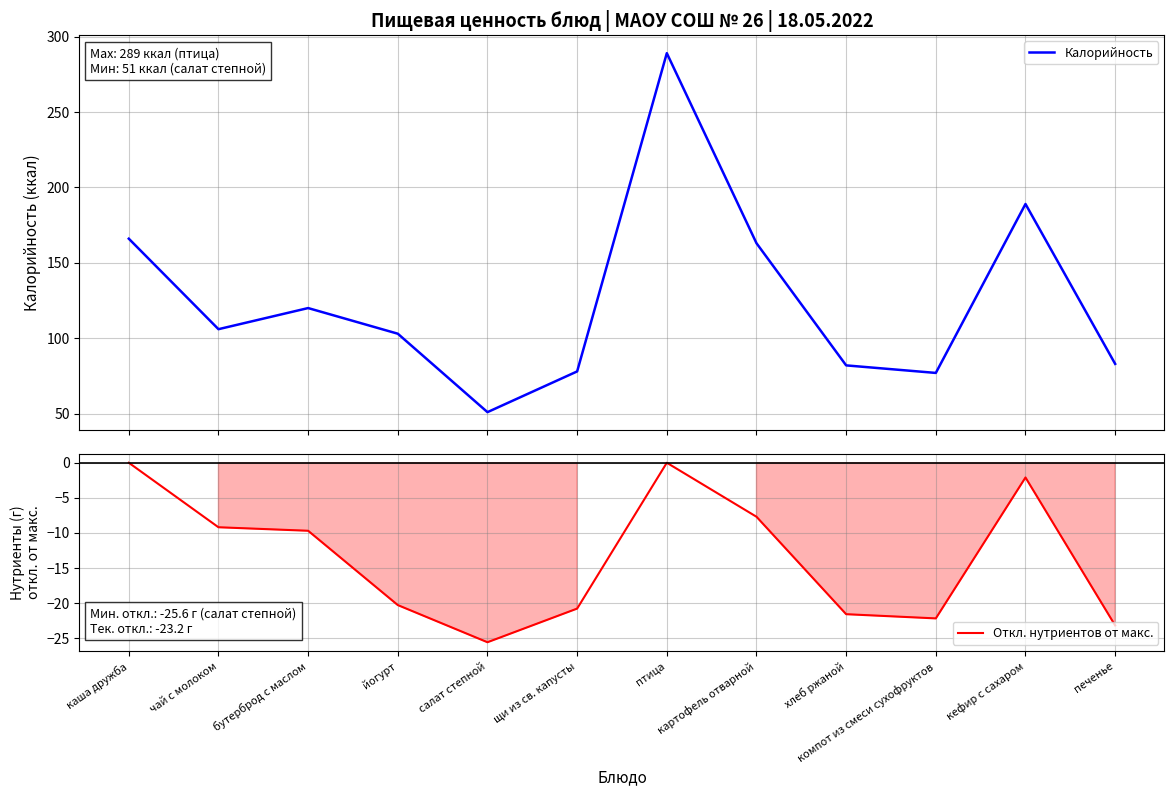

What is the smallest value displayed?

-25.6